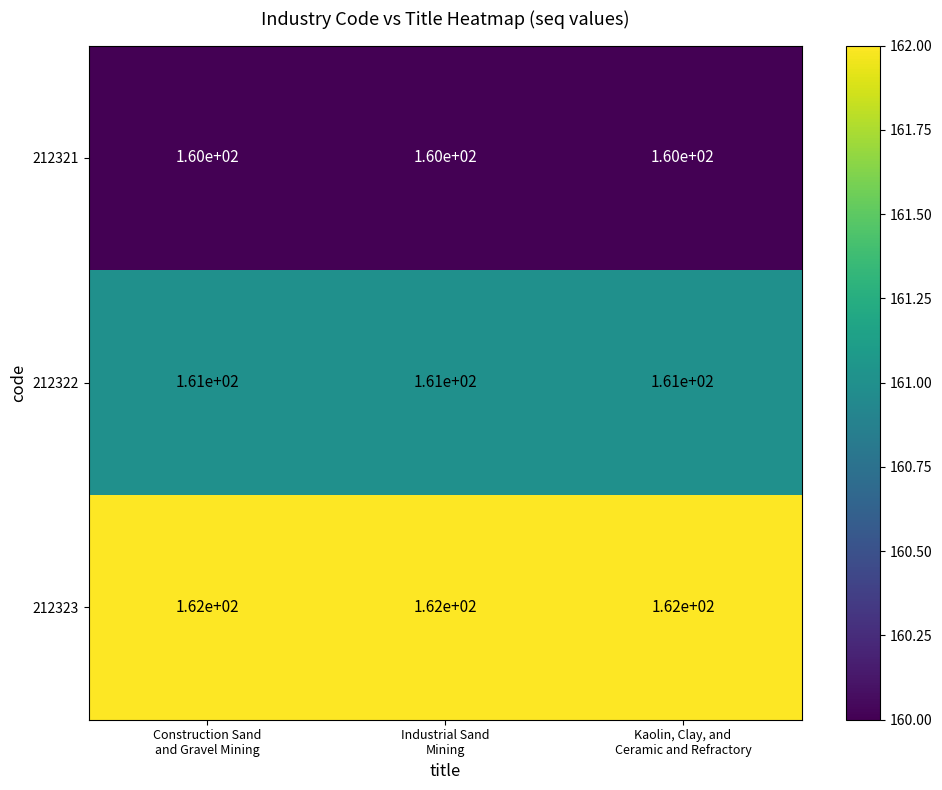

What is the difference between the highest and lowest values at Construction Sand
and Gravel Mining?

2